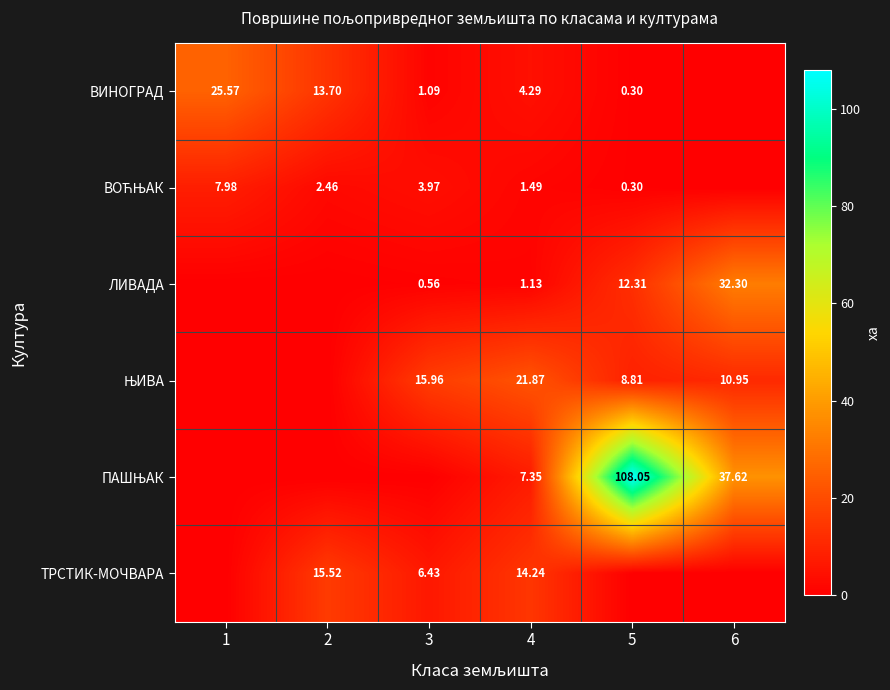

What is the difference between the ВИНОГРАД values at 5 and 4?

4.0